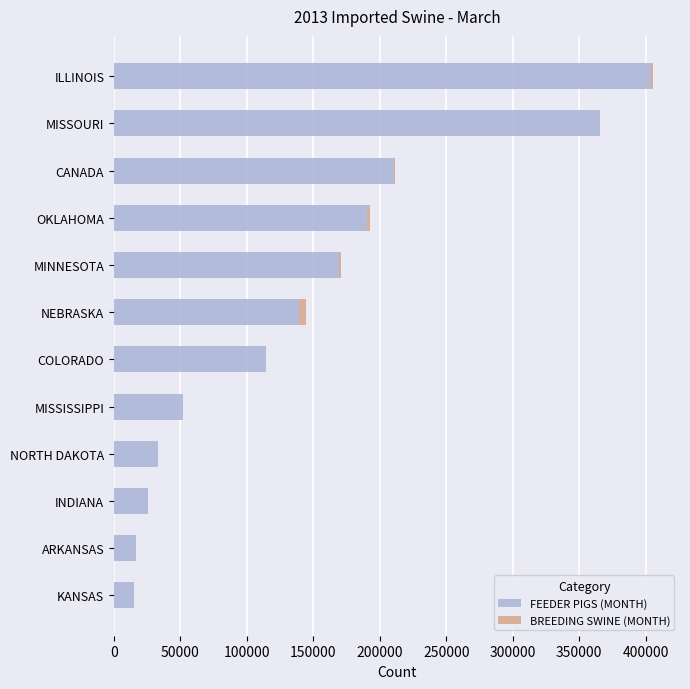

At which label does FEEDER PIGS (MONTH) reach its peak?

ILLINOIS